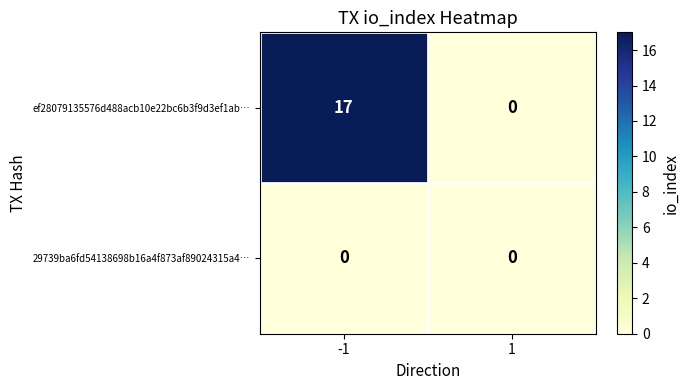

Which label corresponds to the largest value in the chart?

-1